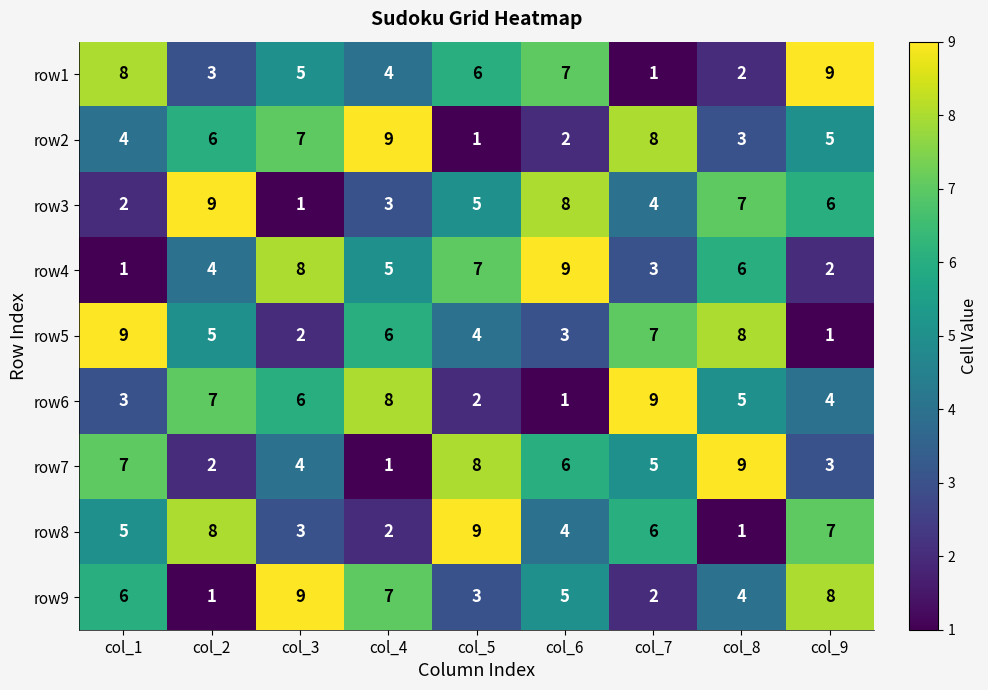

What is the difference between the maximum and minimum values in the row2 series?

8